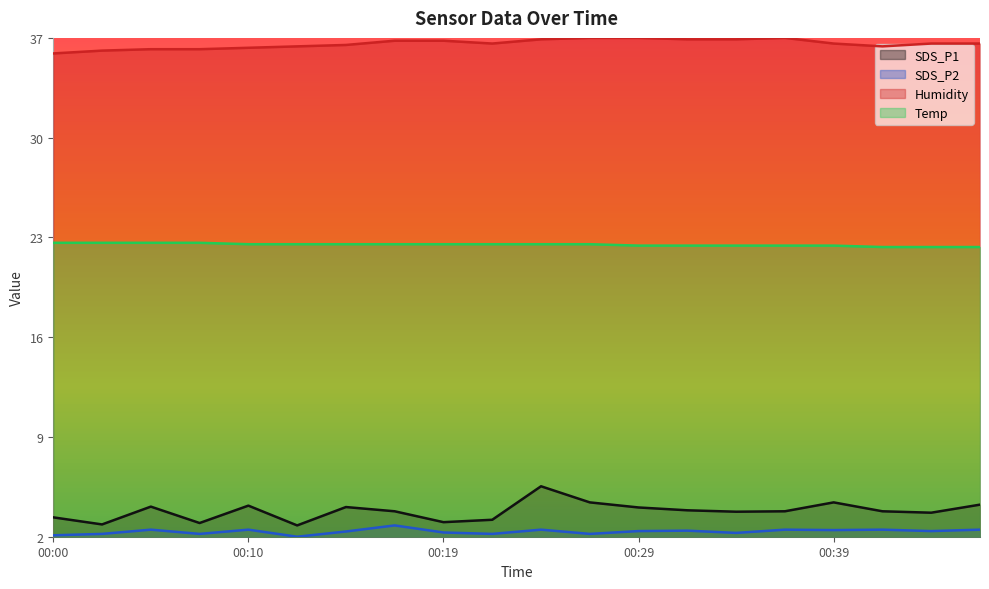

Is the value of Temp at 00:12 greater than the value of SDS_P2 at 00:15?

Yes